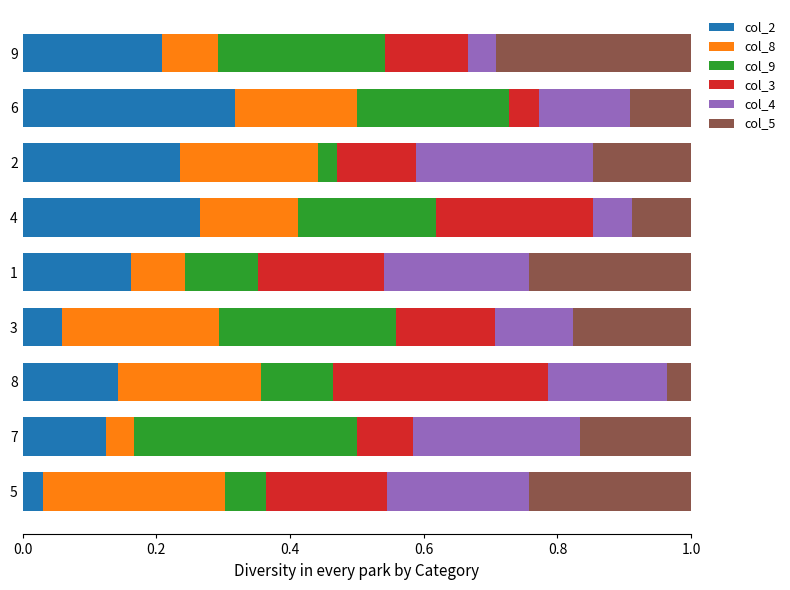

The value of col_2 at 4 is 0.3. True or false?

True